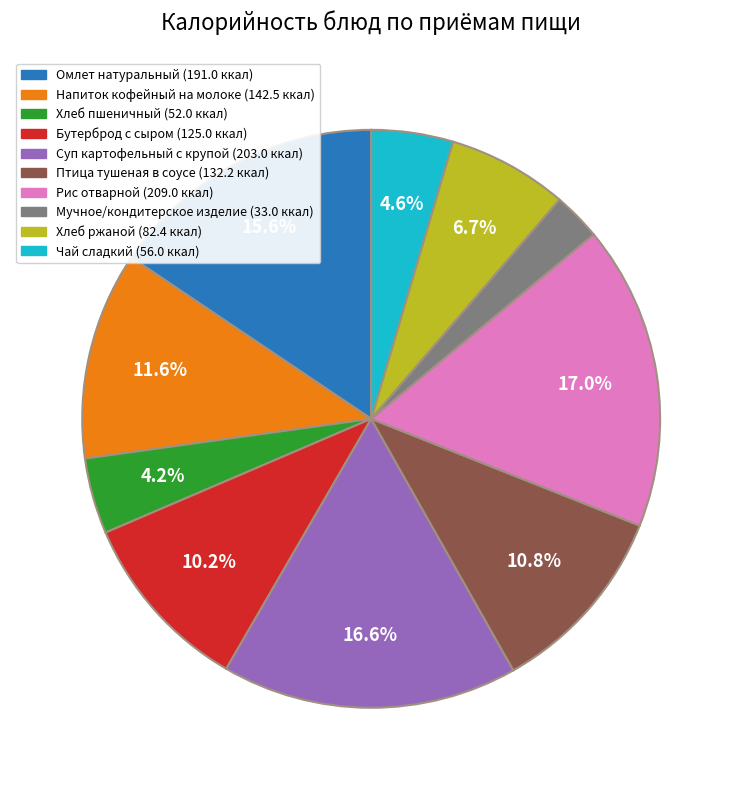

Which category has the smallest portion of the pie?

Мучное/кондитерское изделие